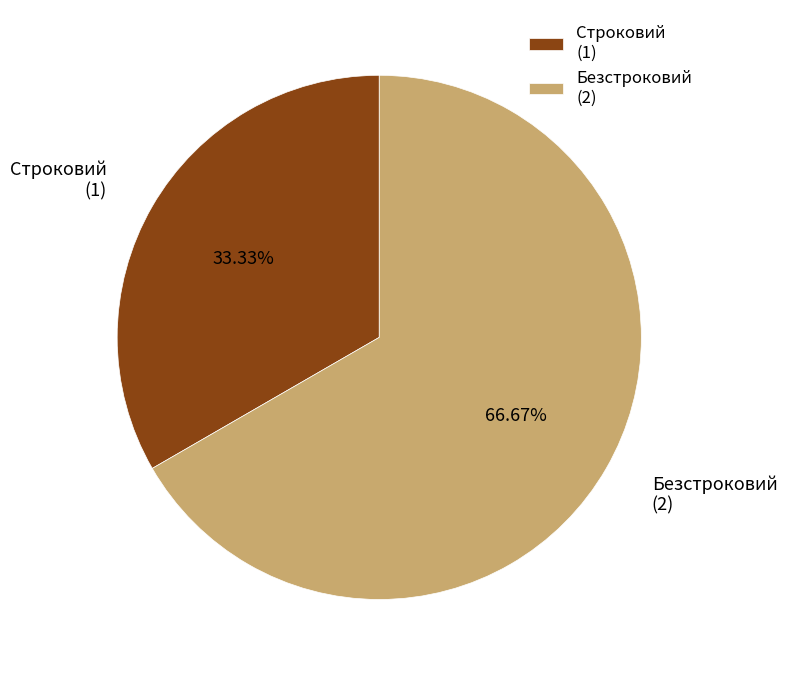

Which category has the smallest portion of the pie?

Строковий